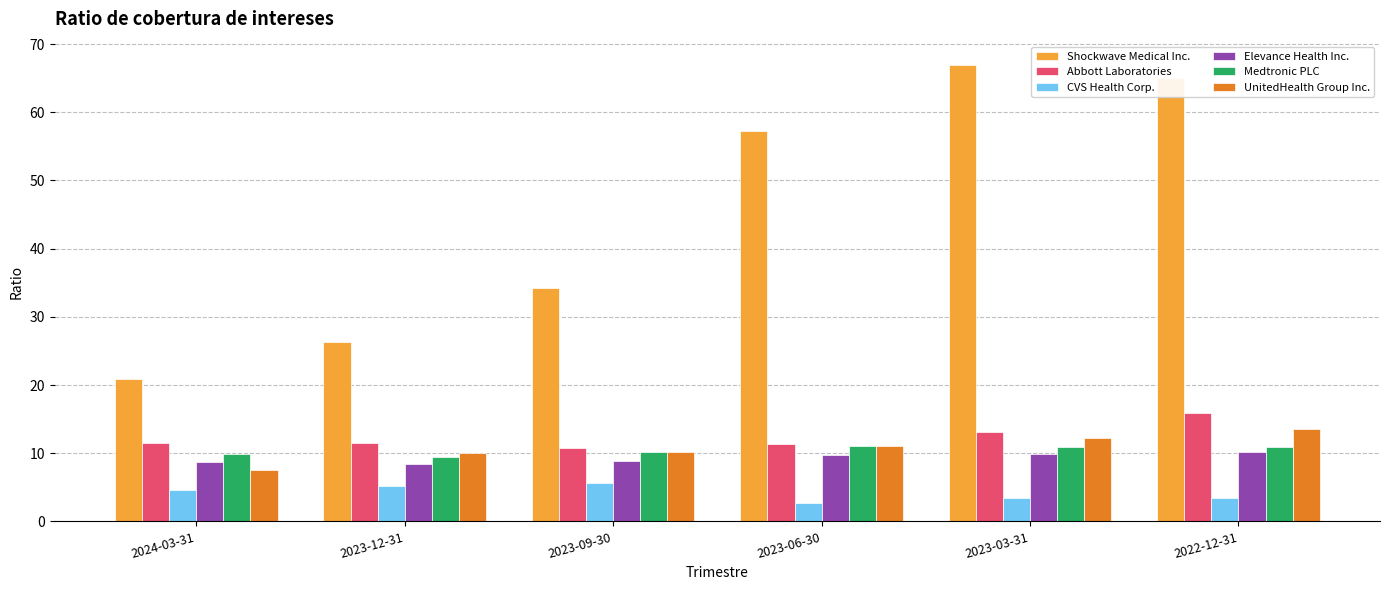

What is the value of the CVS Health Corp. bar at the 6th from the left?

3.5